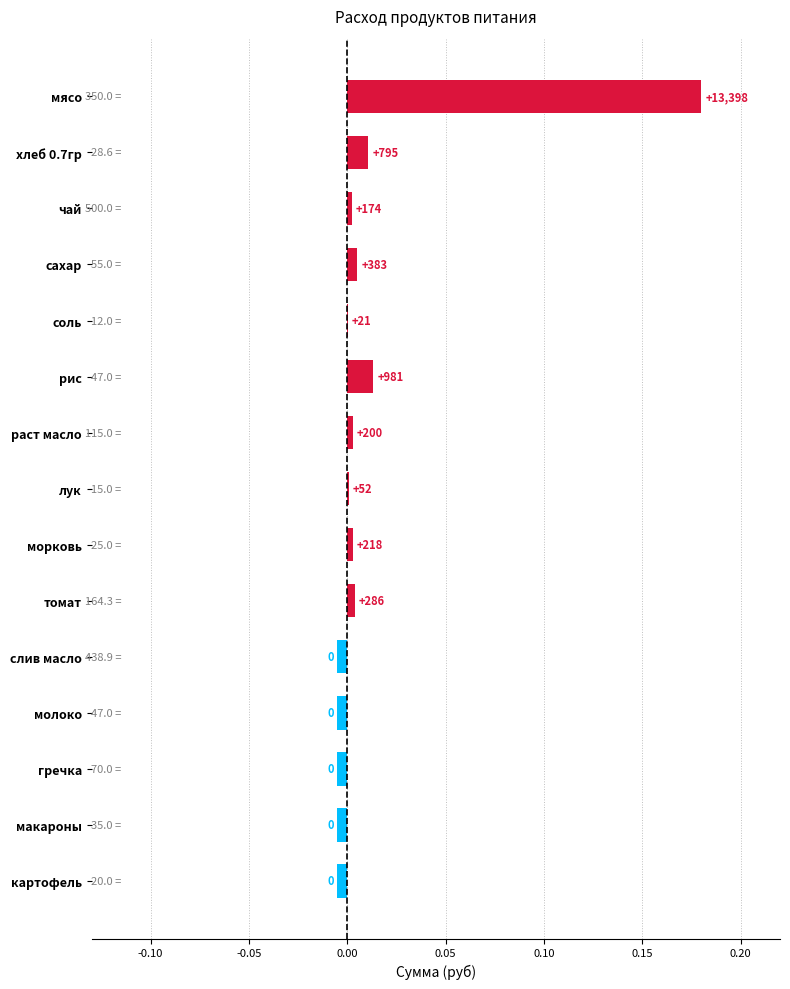

Are the bars horizontal?

Yes